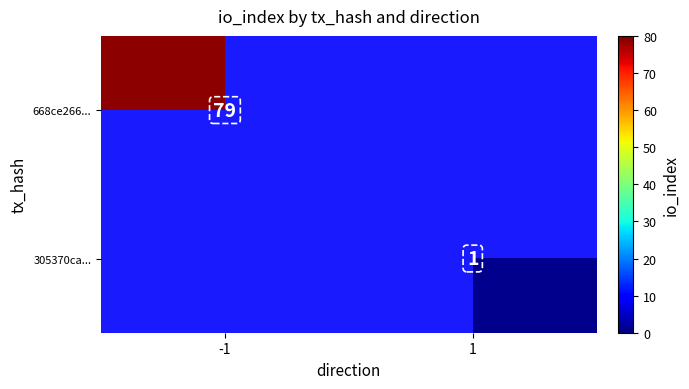

The 668ce266... series shows 138.1 at -1. True or false?

False